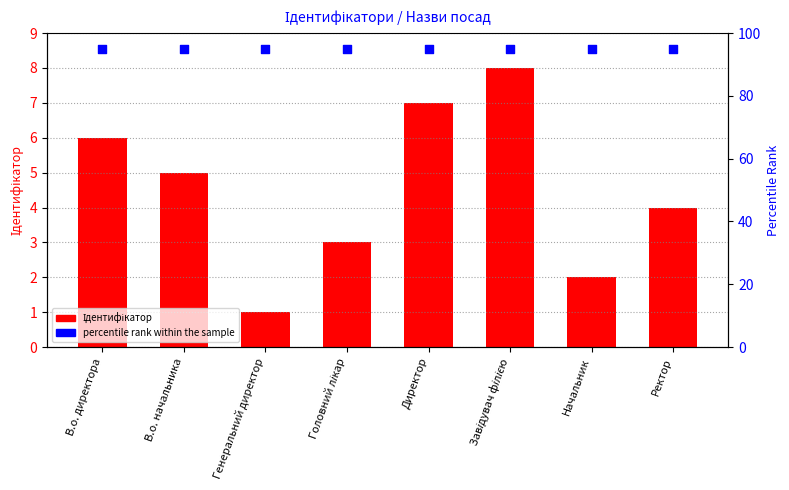

Is the value of Ідентифікатор at Головний лікар greater than the value of percentile rank within the sample at Генеральний директор?

No